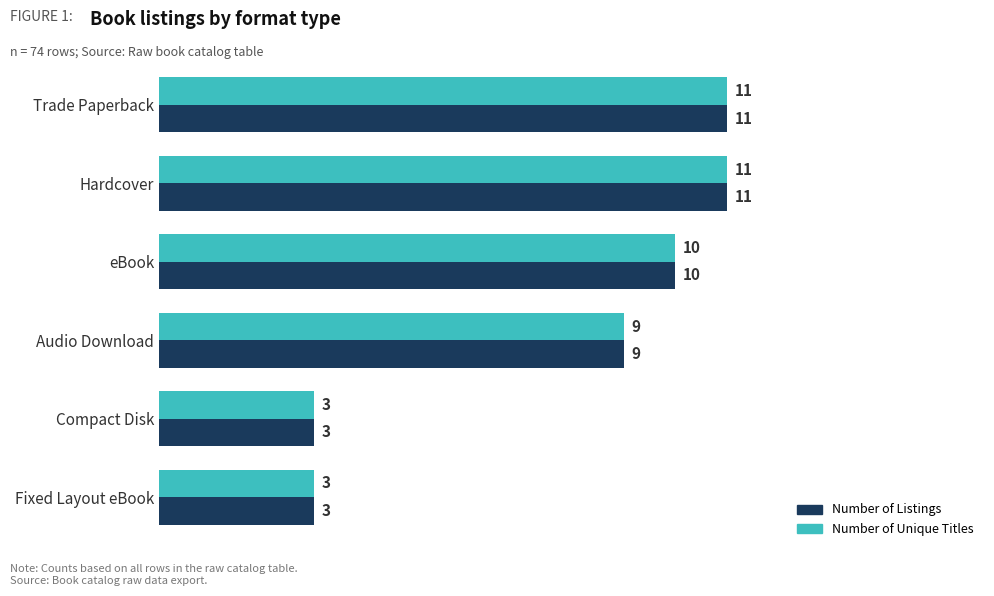

The Number of Unique Titles series shows 10 at eBook. True or false?

True